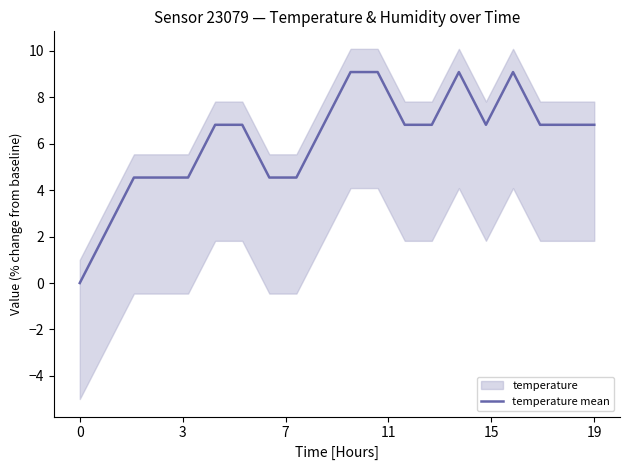

The value at 6 is 6.8. True or false?

True